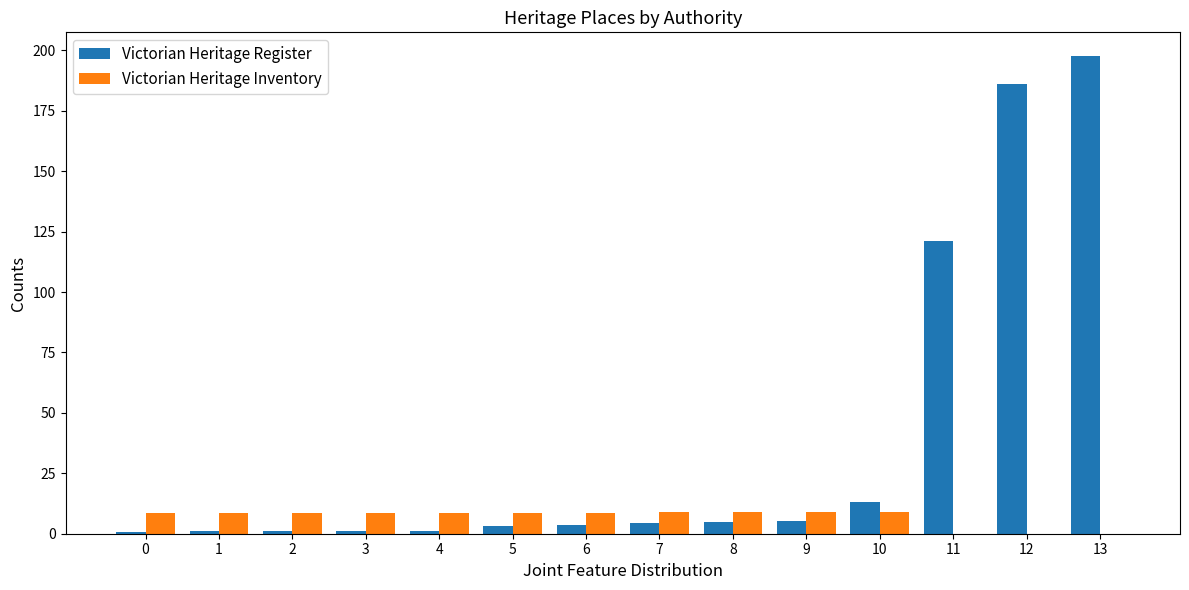

Which series has the largest total across all categories?

Victorian Heritage Register